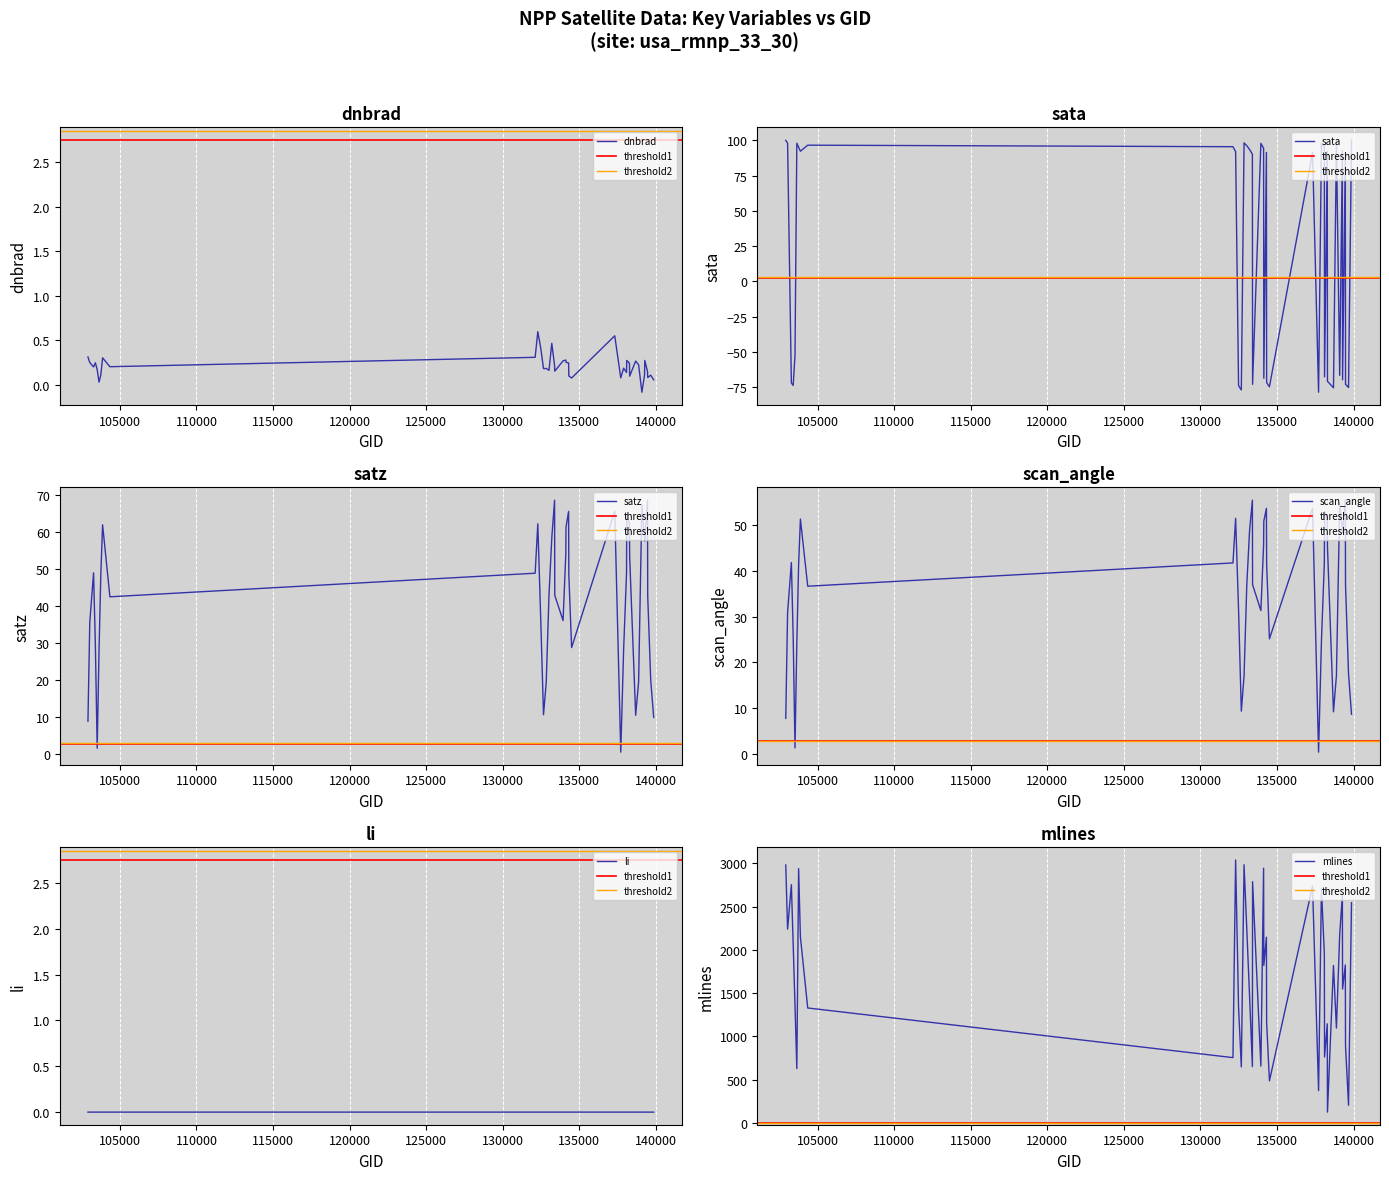

How many data points in dnbrad are above 0?

39